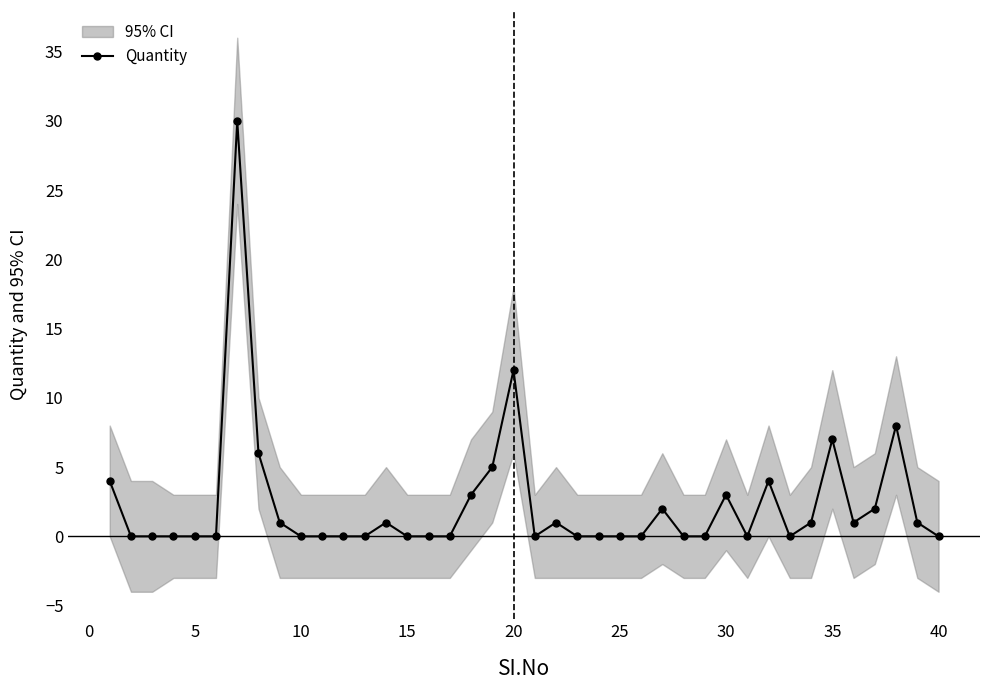

What is the highest value of the Quantity series?

30